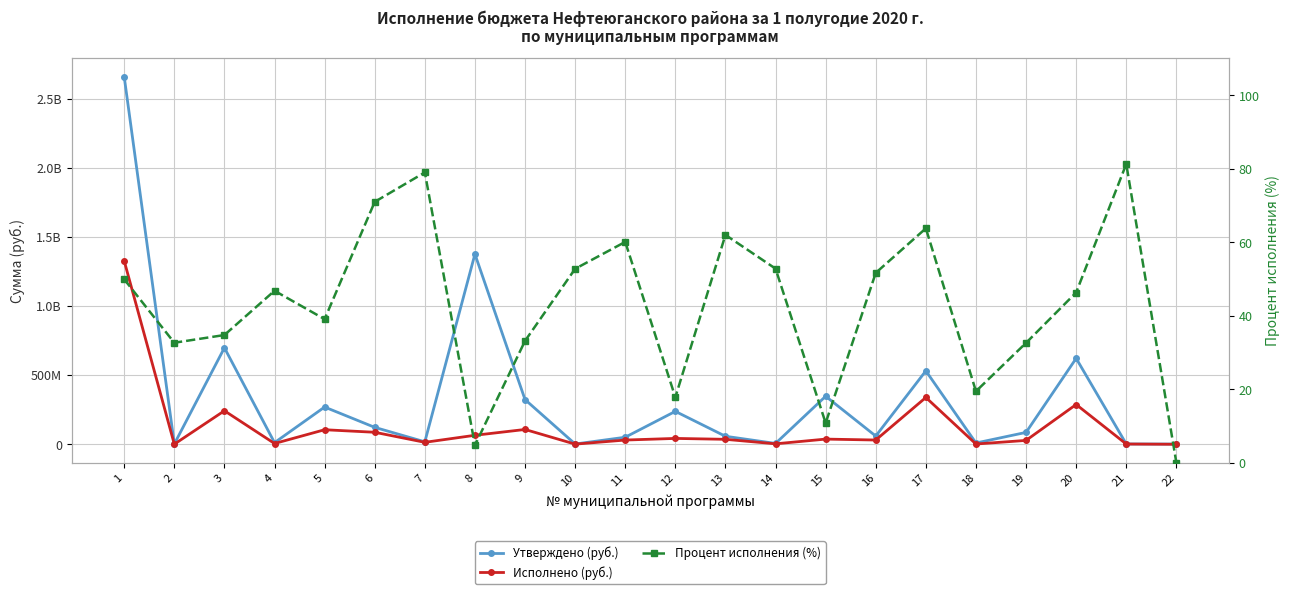

Which label corresponds to the largest value in the chart?

1